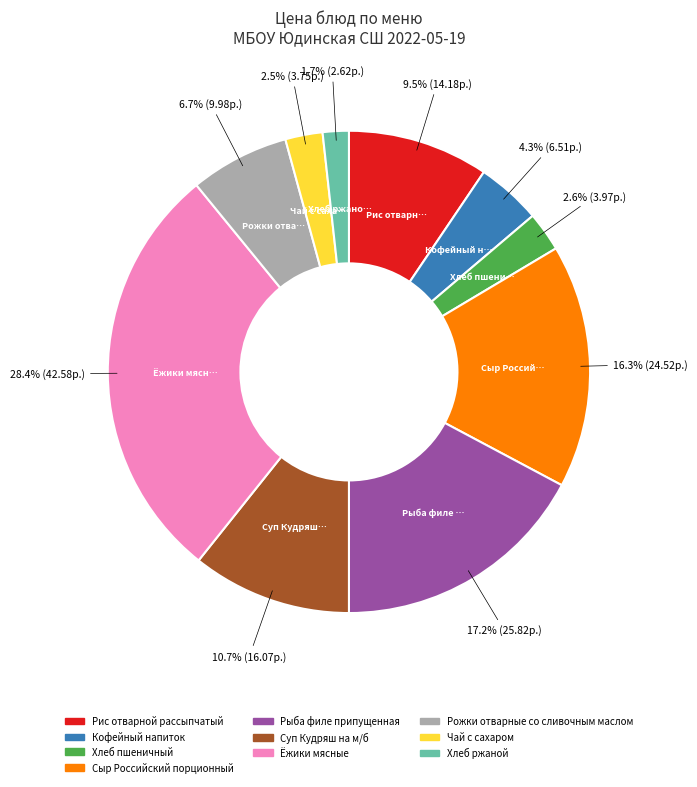

Is Хлеб пшеничный the majority of the pie?

No